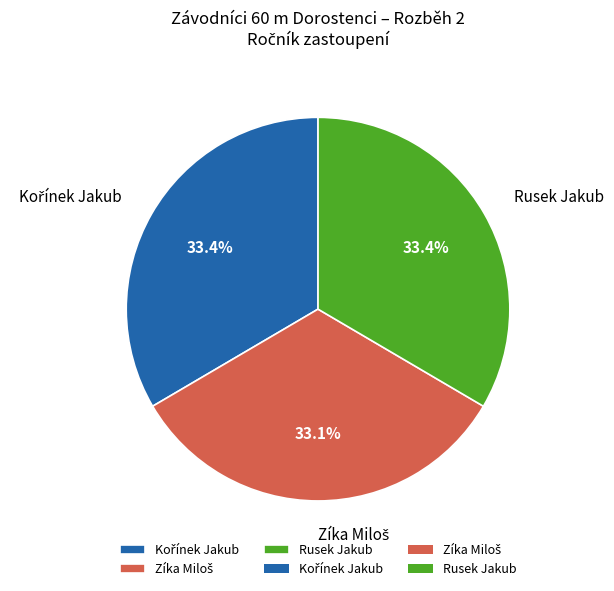

Is there a majority slice in this chart?

No